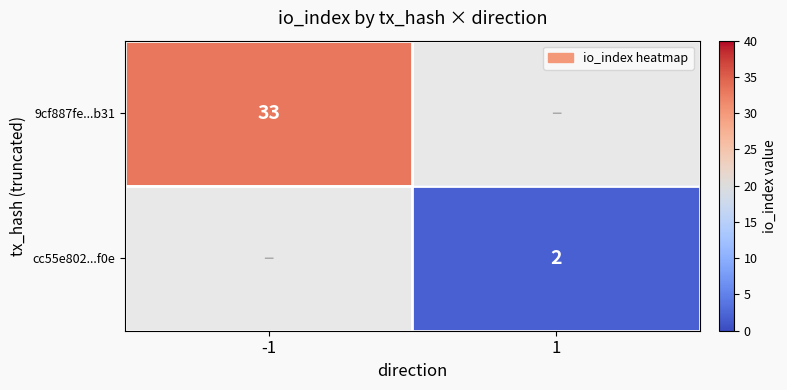

The 9cf887fe...b31 series shows 33 at -1. True or false?

True